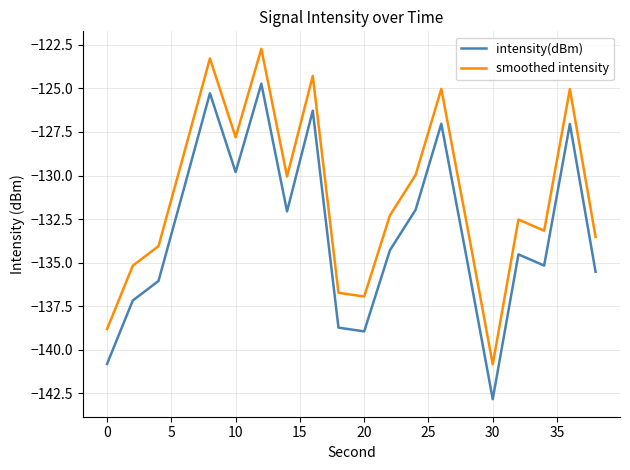

What is the minimum value shown in the chart?

-142.8